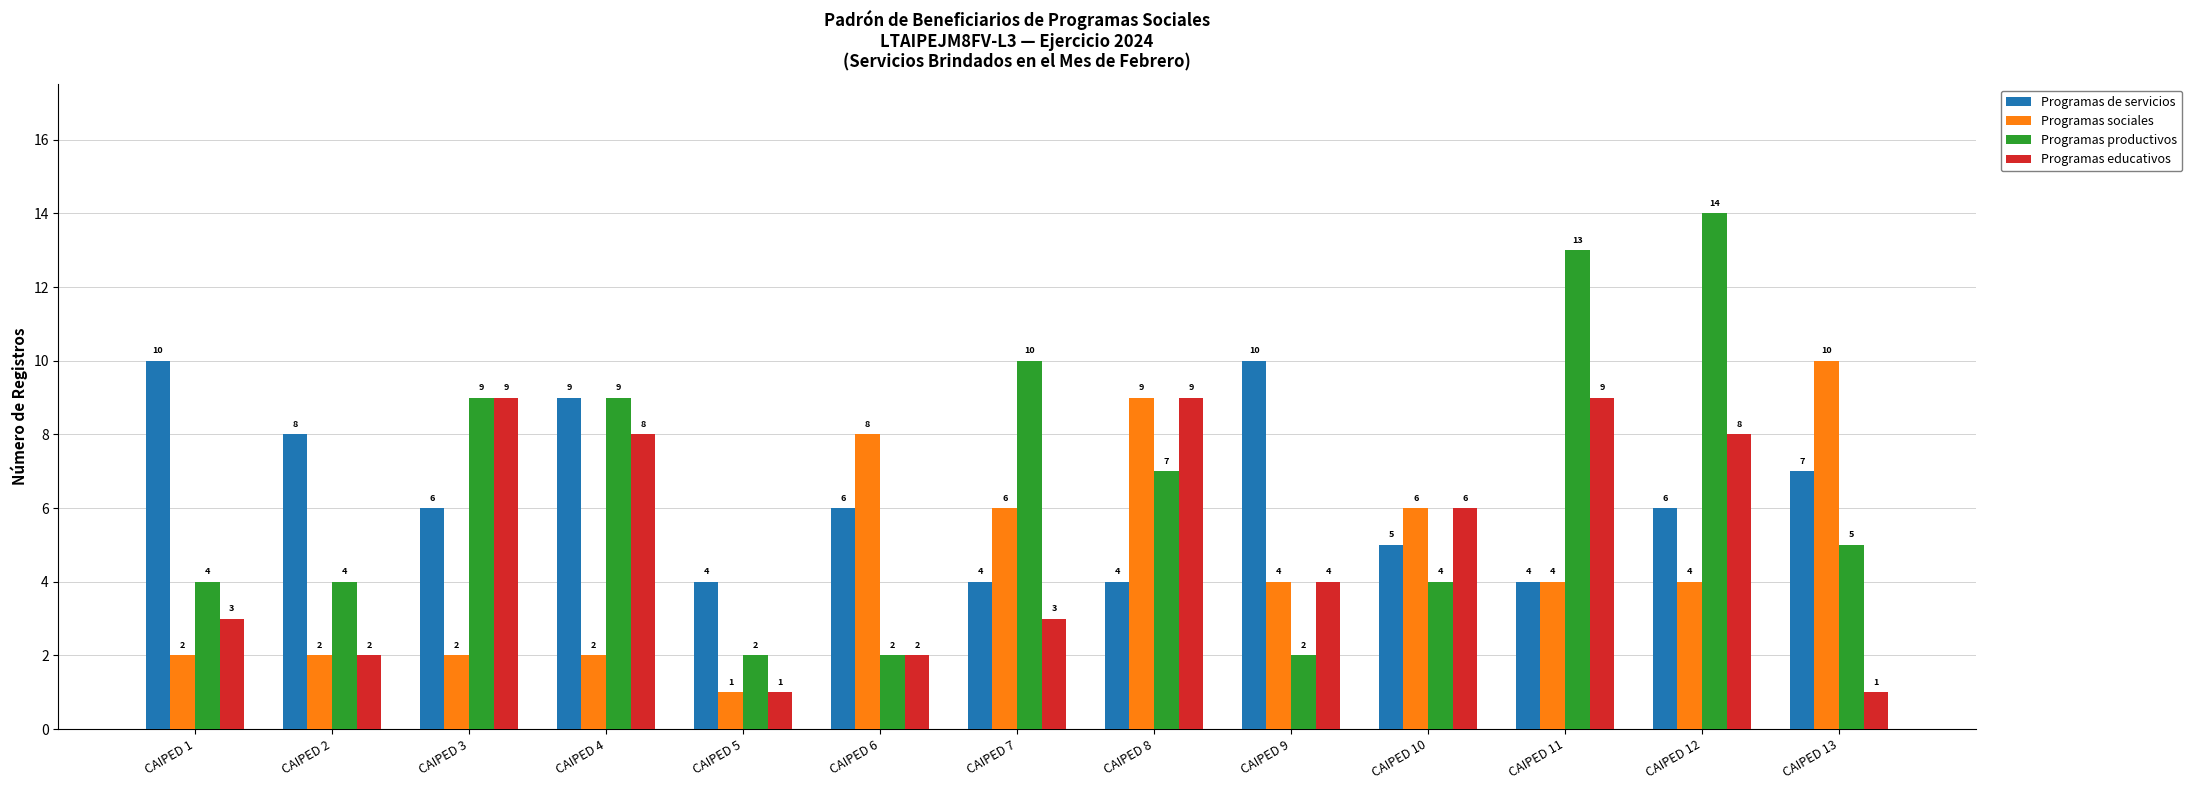

Are the bars grouped side by side (vs. stacked)?

Yes